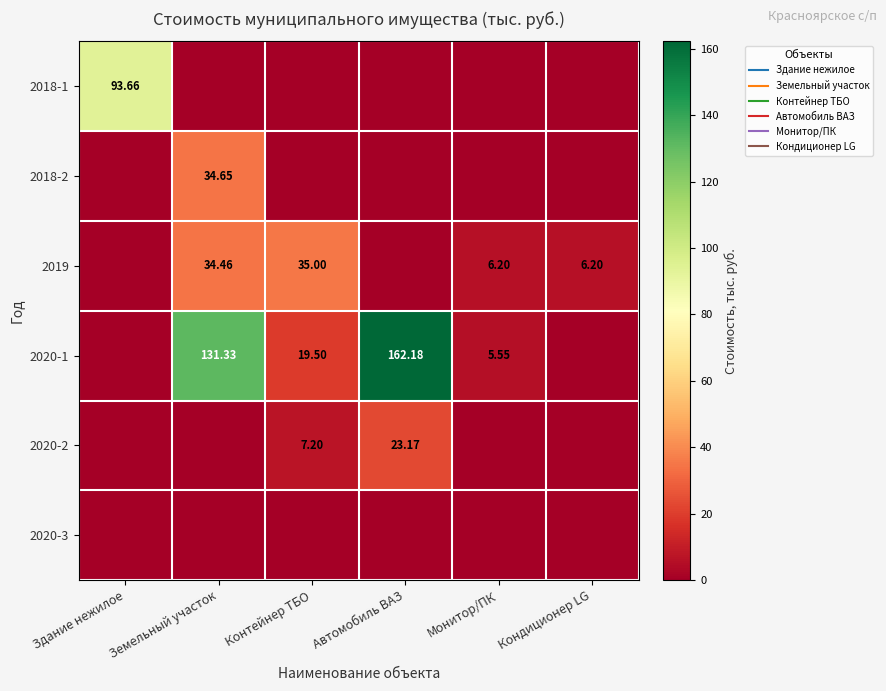

Which category has the highest value in the 2018-1 series?

Здание нежилое